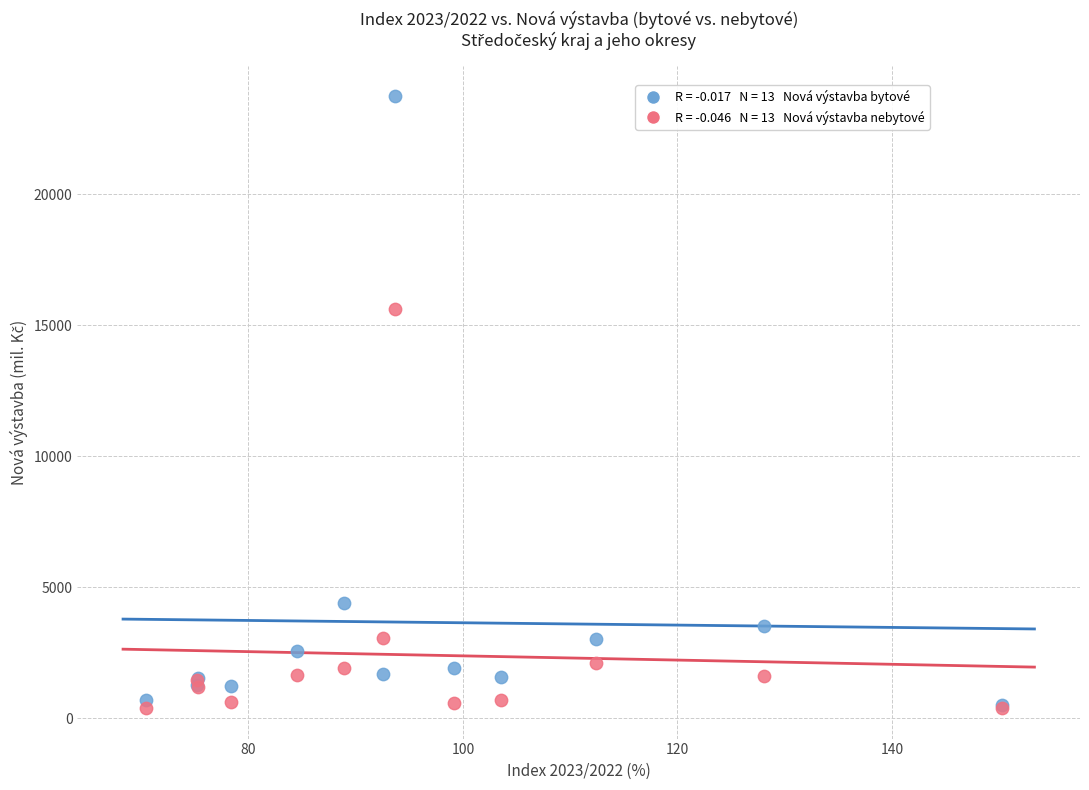

Across all series, what Y value is closest to 12068?

15625